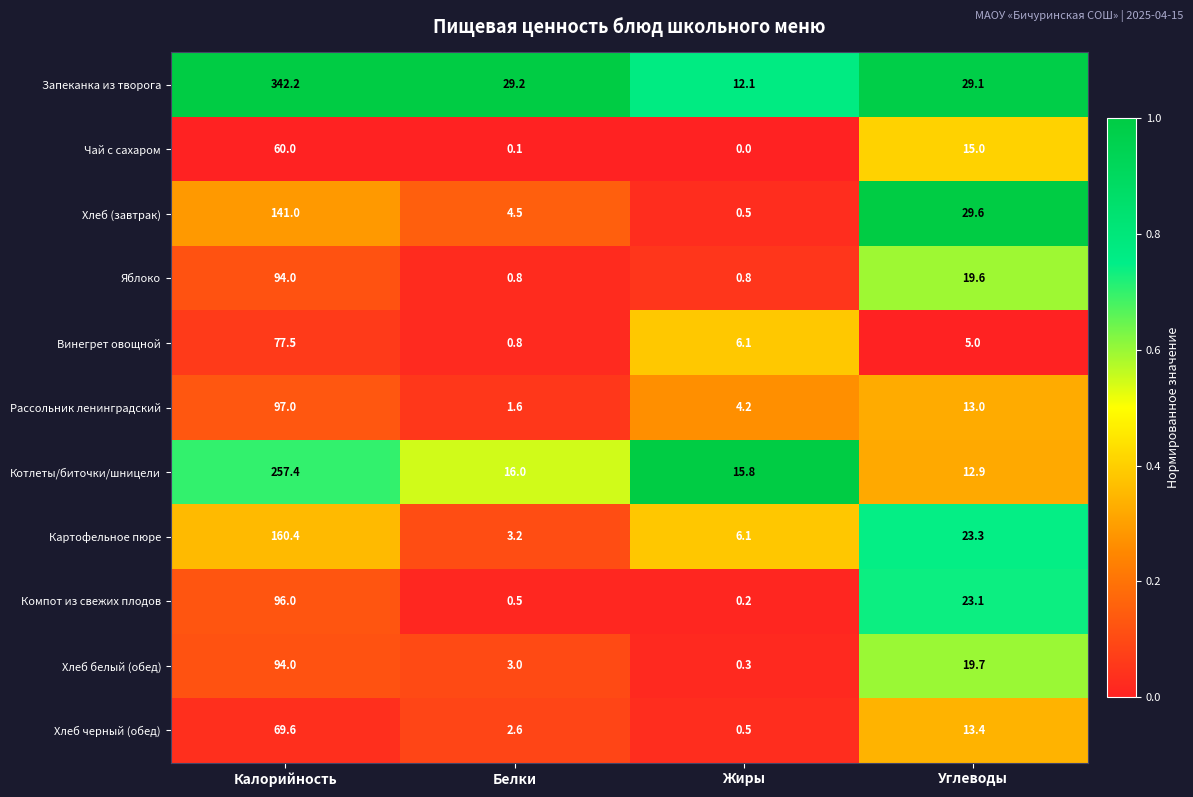

Is the value of Чай с сахаром at Углеводы greater than the value of Картофельное пюре at Калорийность?

No